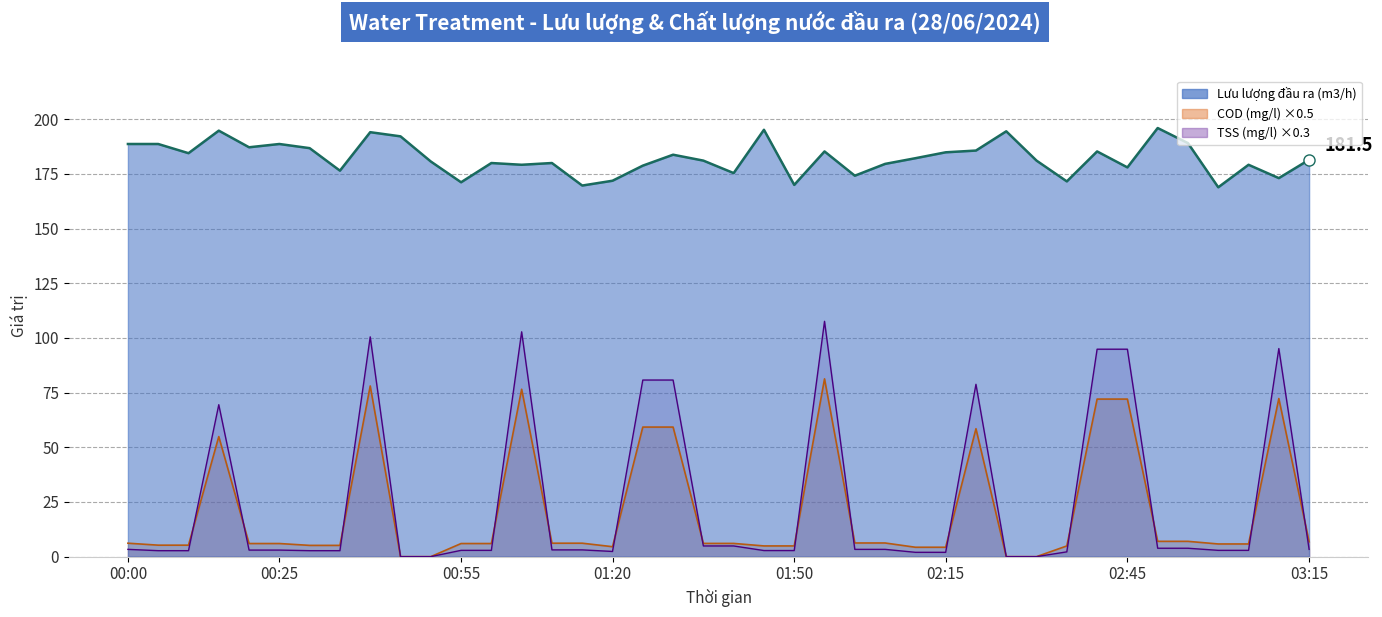

Rank the categories by TSS (mg/l) line ×0.3 value from lowest to highest.

9, 10, 29, 30, 26, 27, 31, 16, 00:25, 00:55, 02:45, 03:15, 21, 22, 11, 12, 36, 37, 01:50, 02:15, 14, 15, 00:00, 24, 25, 39, 34, 35, 19, 20, 01:20, 28, 17, 18, 32, 33, 38, 8, 13, 23